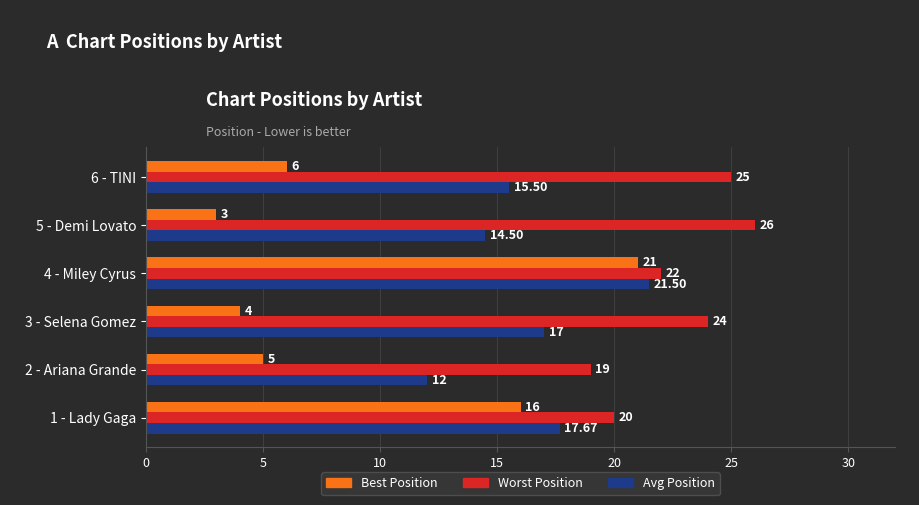

At which category is the sum across all series the highest?

4 - Miley Cyrus